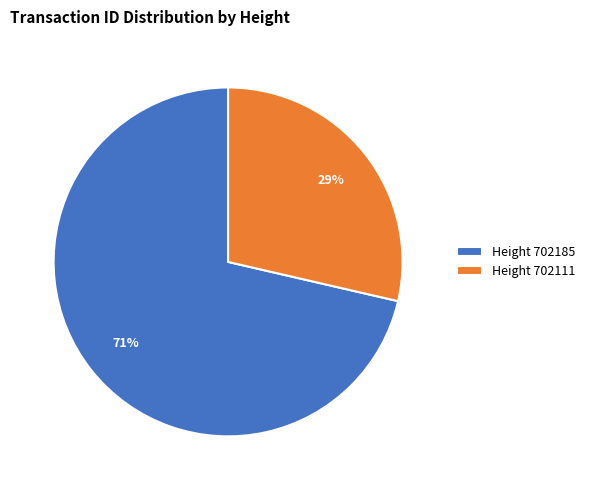

Does any single category account for the majority?

Yes